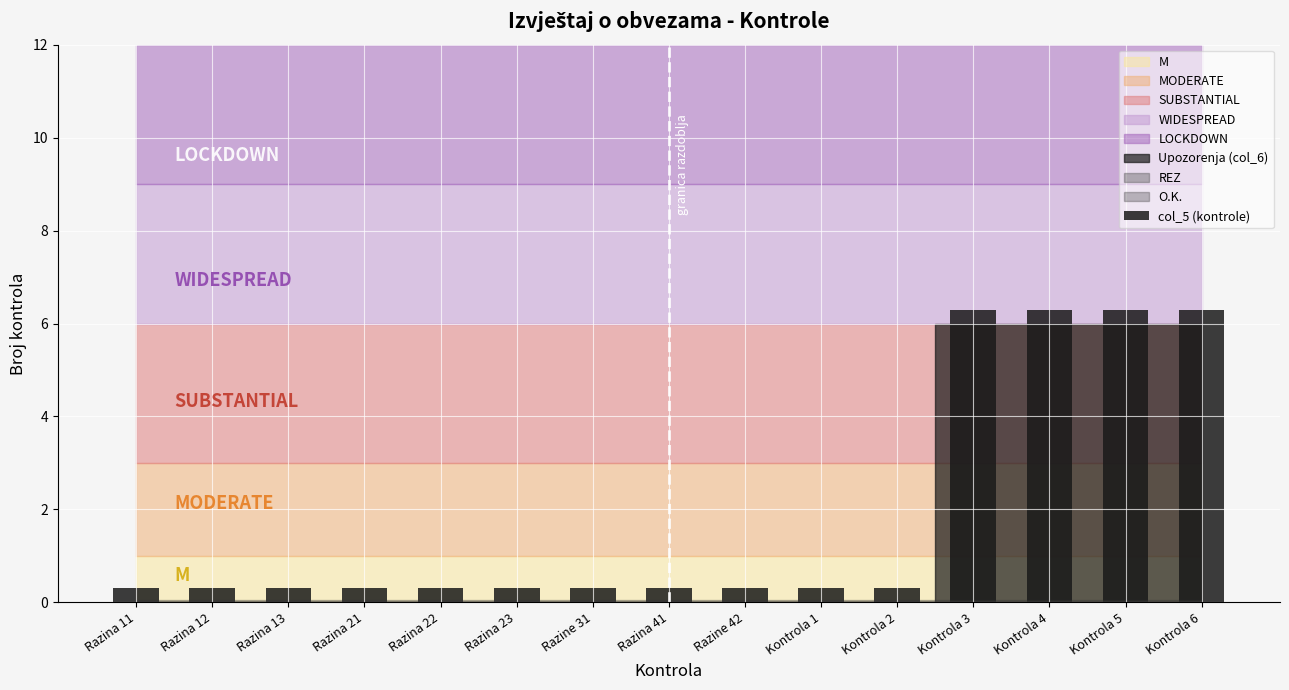

True or false: the data shows 0.3 at Razine 31.

True